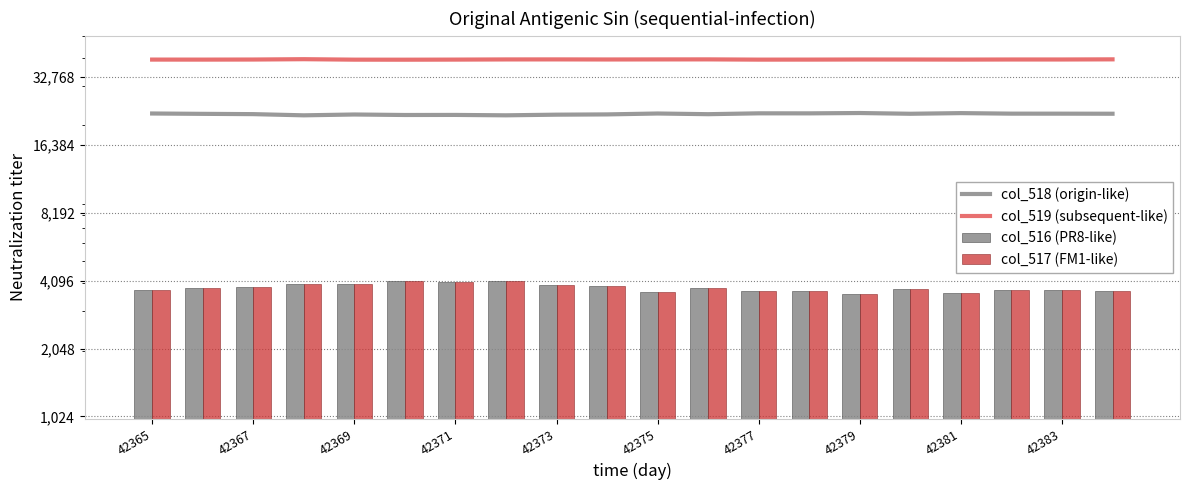

Between 42365 and 42369, which series saw the biggest shift?

col_516 (PR8-like)